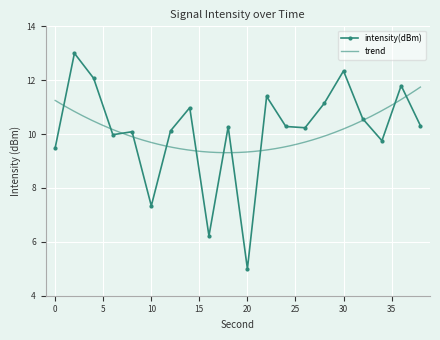

Reading left to right, extract all data points from this chart.

0=9.5	2=13.0	4=12.1	6=10.0	8=10.1	10=7.3	12=10.1	14=11.0	16=6.2	18=10.3	20=5.0	22=11.4	24=10.3	26=10.2	28=11.1	30=12.3	32=10.6	34=9.8	36=11.8	38=10.3